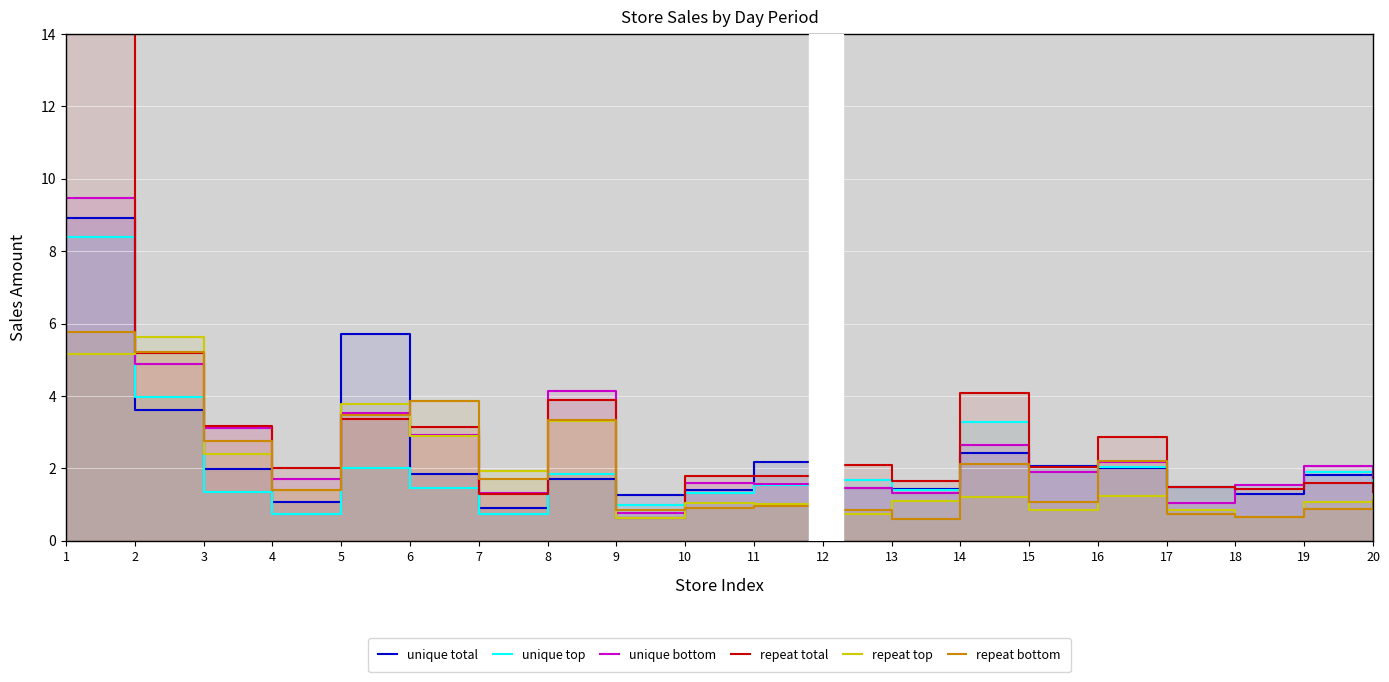

Rank the series by their maximum value, from lowest to highest.

repeat top, repeat bottom, unique top, unique total, unique bottom, repeat total